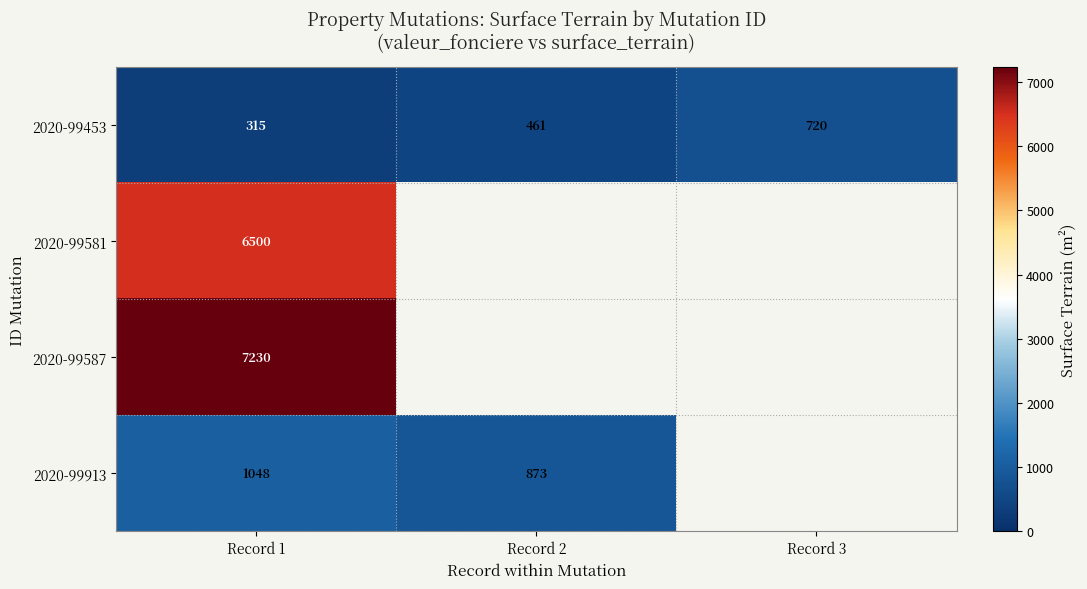

At Record 1, list the series in order from largest to smallest.

2020-99587, 2020-99581, 2020-99913, 2020-99453